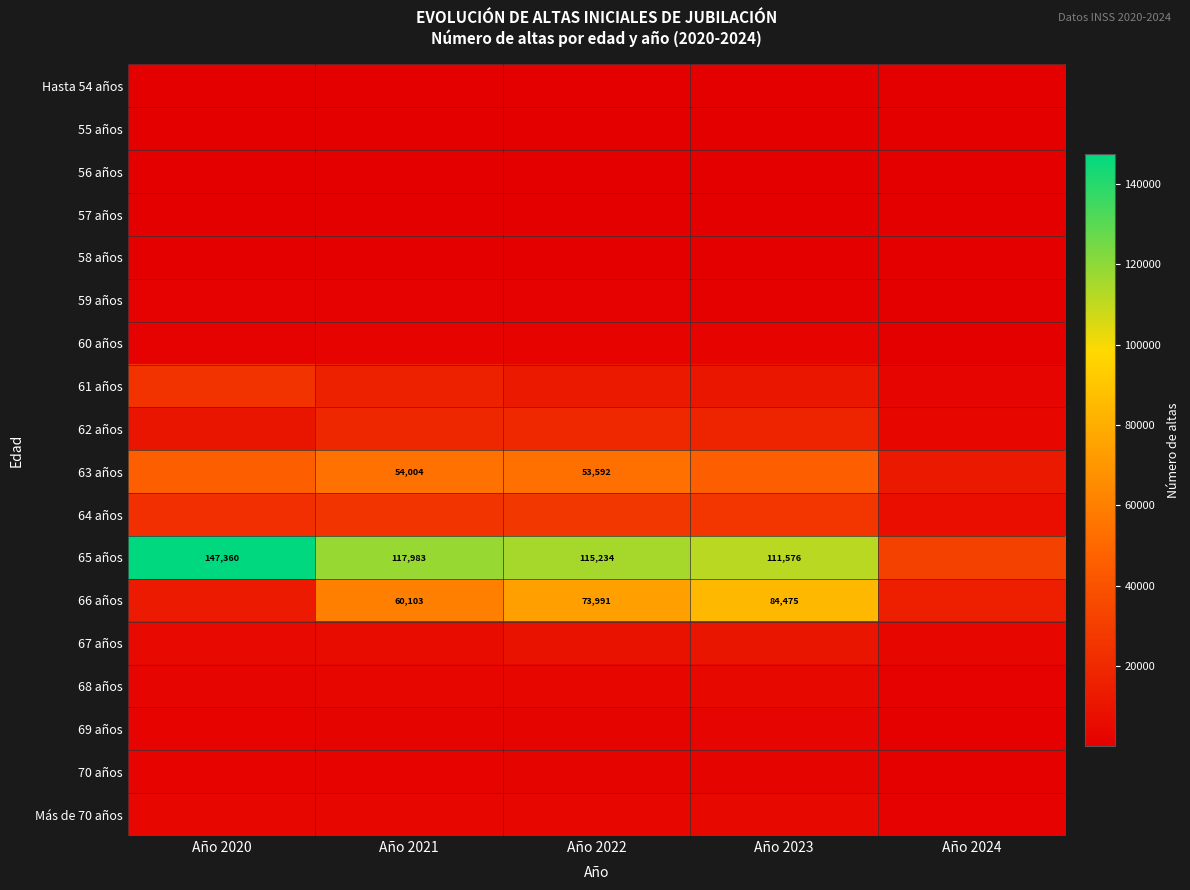

True or false: 65 años has a value of 115234 at Año 2022.

True